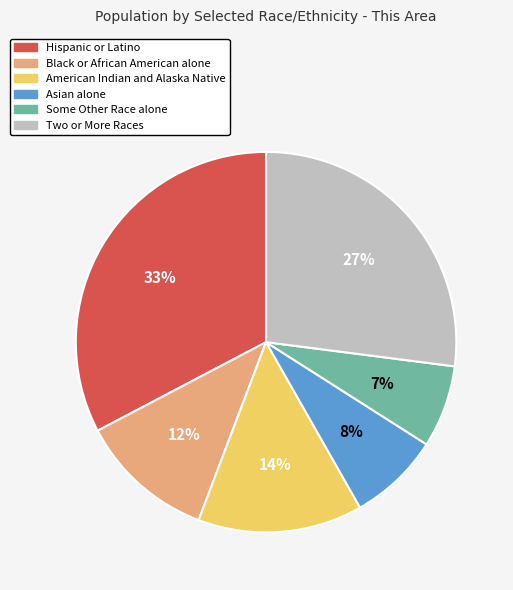

Do Hispanic or Latino and Asian alone together represent more than half of the pie?

No